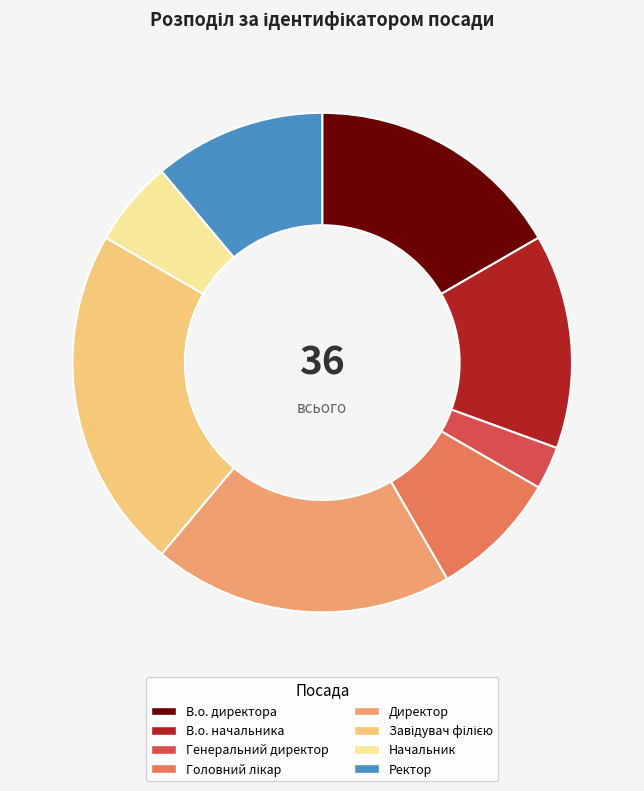

How many slices are in this pie chart?

8